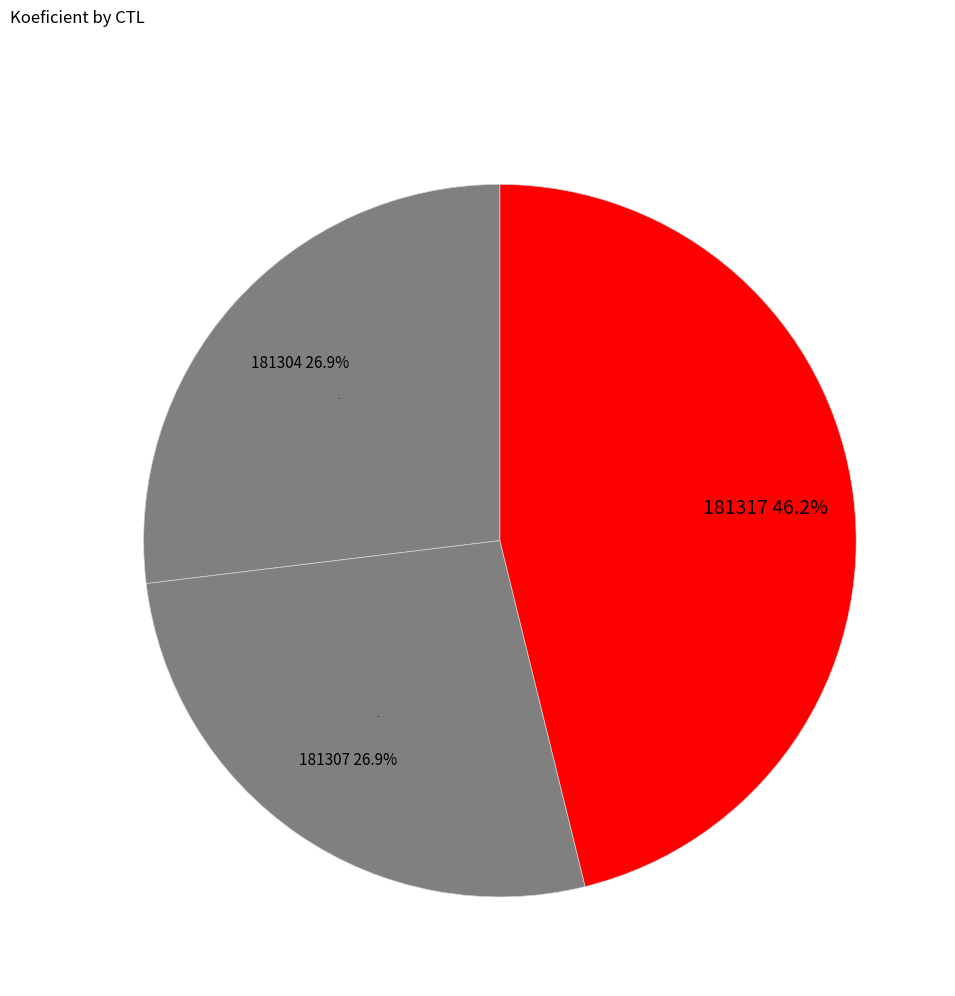

Rank the categories by value from highest to lowest.

181317, 181304, 181307